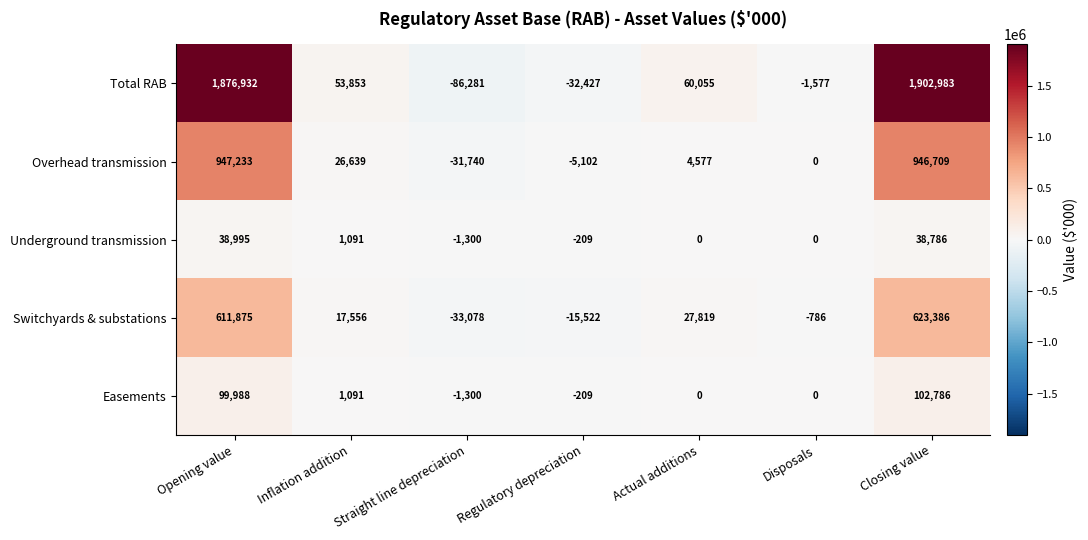

How many values in the Easements series are below 0?

2